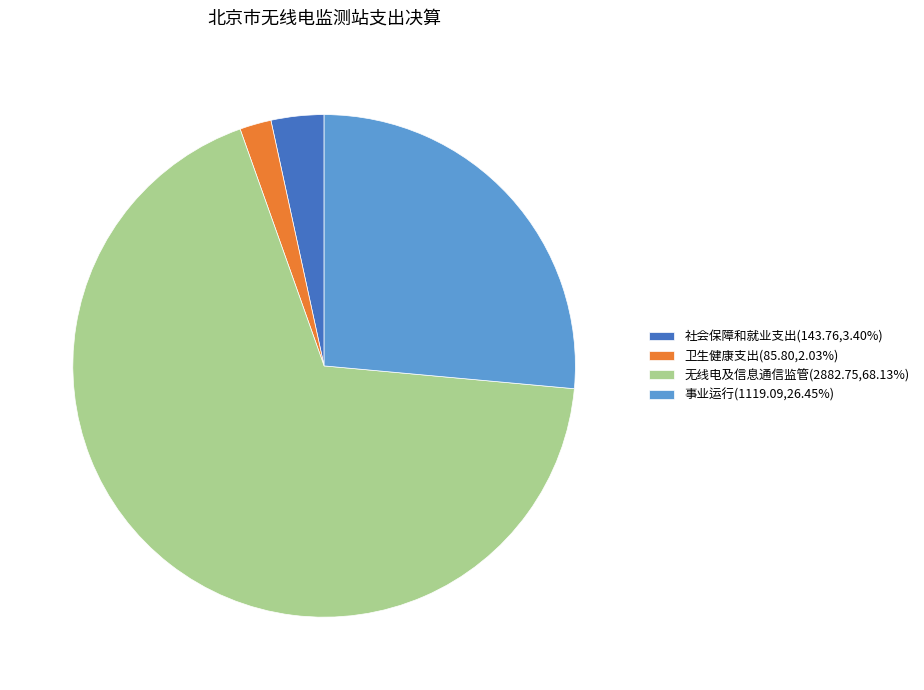

What is the largest slice in the pie chart?

无线电及信息通信监管